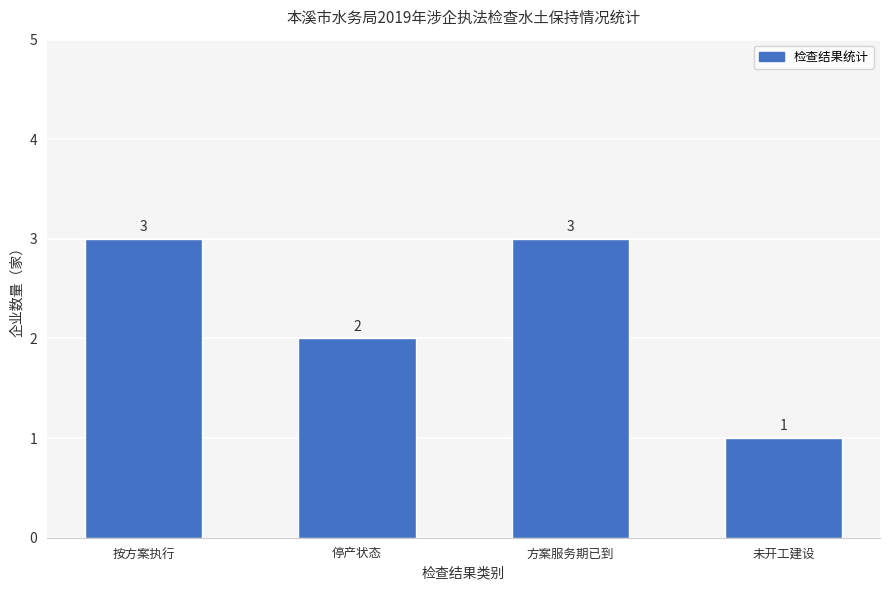

What is the label of the 3rd bar from the right?

停产状态